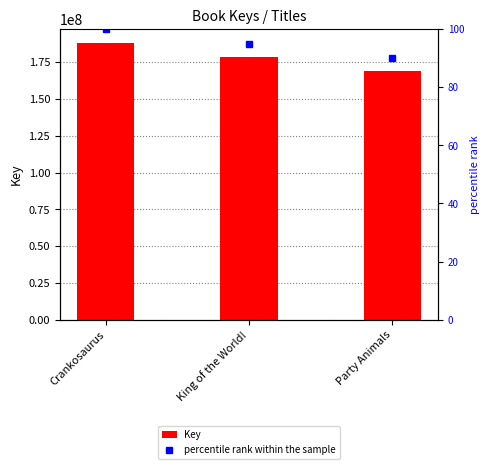

What position from the right is Crankosaurus?

3